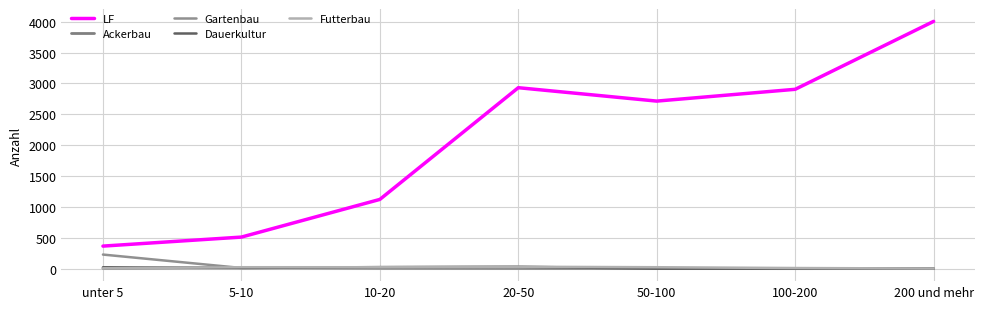

What is the total value across all series at 50-100?

2750